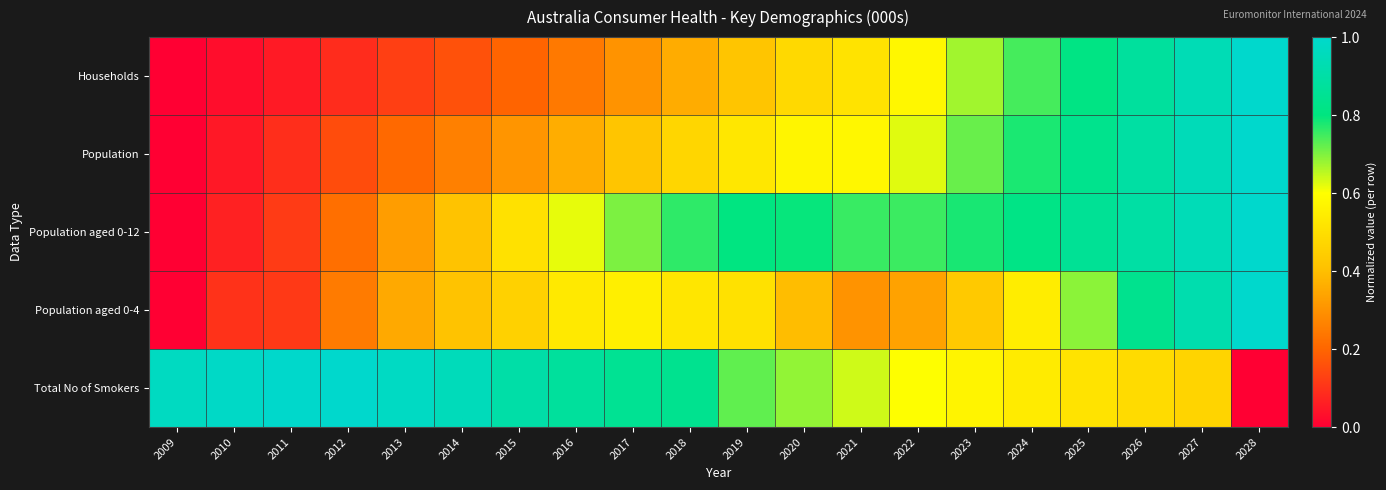

How many categories are shown in the chart?

20